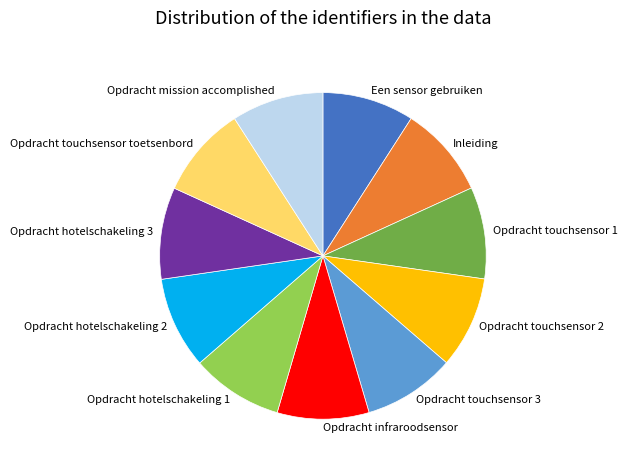

Count the number of slices in the pie.

11